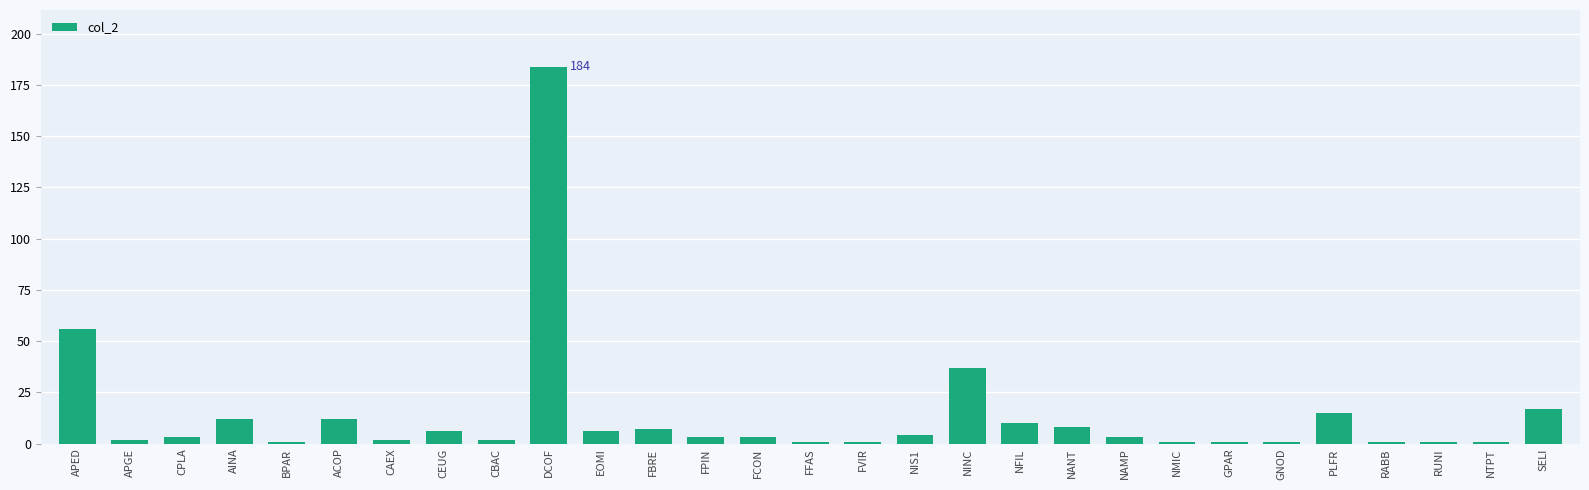

What is the difference between the maximum and minimum values?

183